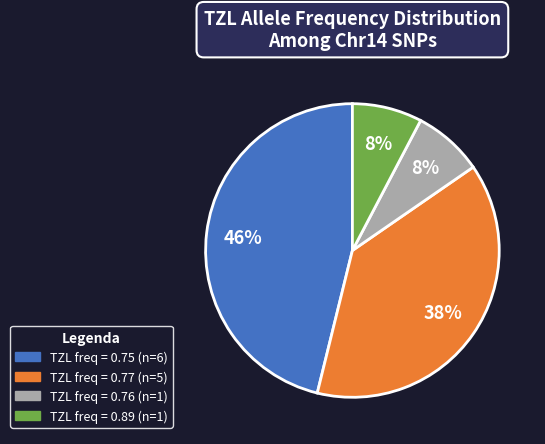

Is there any slice that represents more than half of the pie?

No